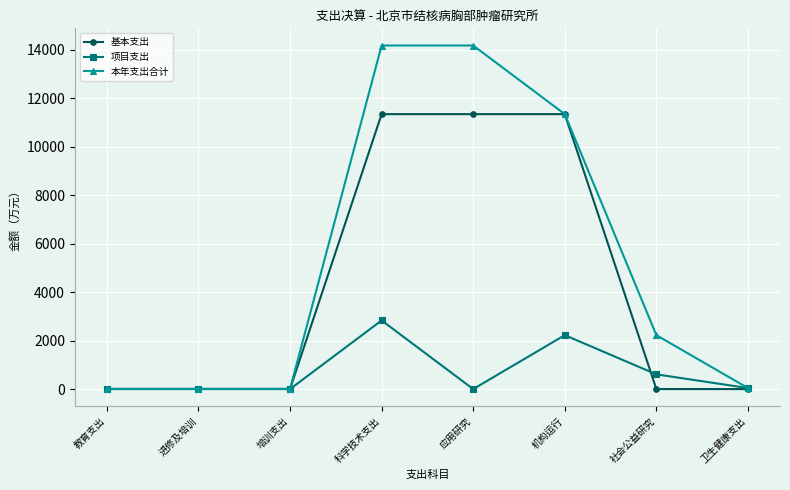

Which series has the largest total across all categories?

本年支出合计